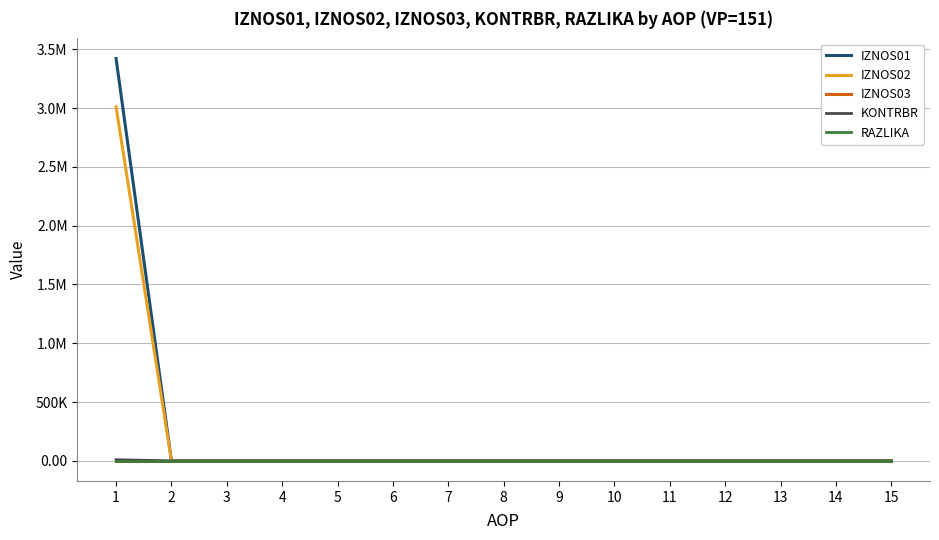

At which category is the sum across all series the highest?

1